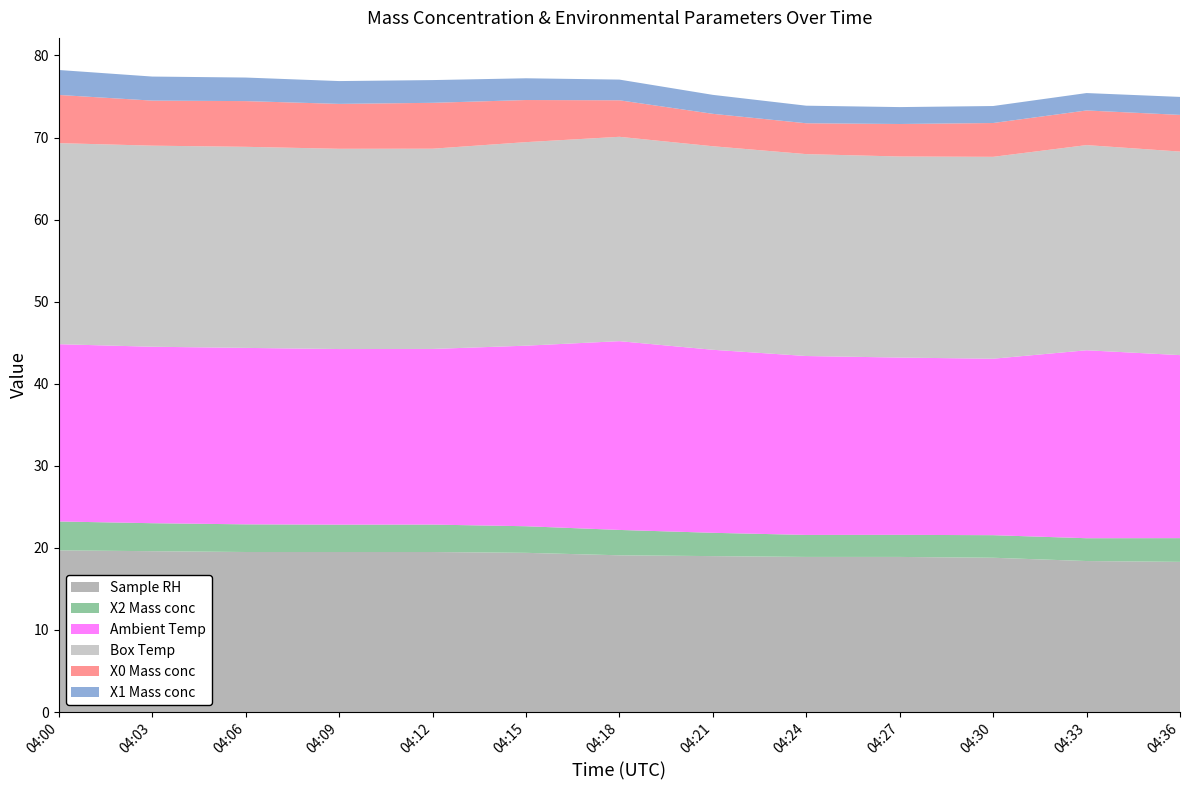

Reading right to left, list all the values displayed in this chart.

X0 Mass conc: 4.5	4.2	4.1	4.0	3.8	4.0	4.5	5.1	5.6	5.5	5.6	5.5	5.9
X1 Mass conc: 2.2	2.1	2.1	2.1	2.1	2.3	2.5	2.6	2.8	2.8	2.9	2.9	3.0
X2 Mass conc: 2.9	2.8	2.8	2.7	2.7	2.8	3.1	3.2	3.3	3.3	3.4	3.4	3.5
Ambient Temp: 22.3	22.9	21.5	21.6	21.8	22.3	23.0	22.0	21.4	21.4	21.5	21.5	21.6
Sample RH: 18.3	18.4	18.8	18.9	18.9	19.0	19.1	19.4	19.5	19.5	19.5	19.6	19.7
Box Temp: 24.8	25.0	24.6	24.5	24.6	24.8	24.9	24.8	24.4	24.4	24.5	24.5	24.5